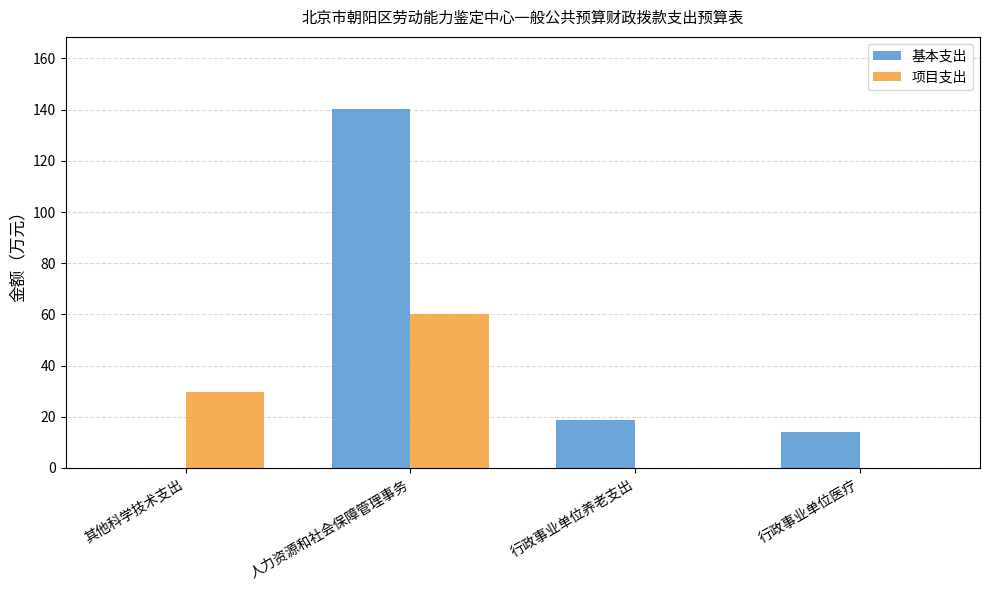

How many data points in 项目支出 are above 29?

2